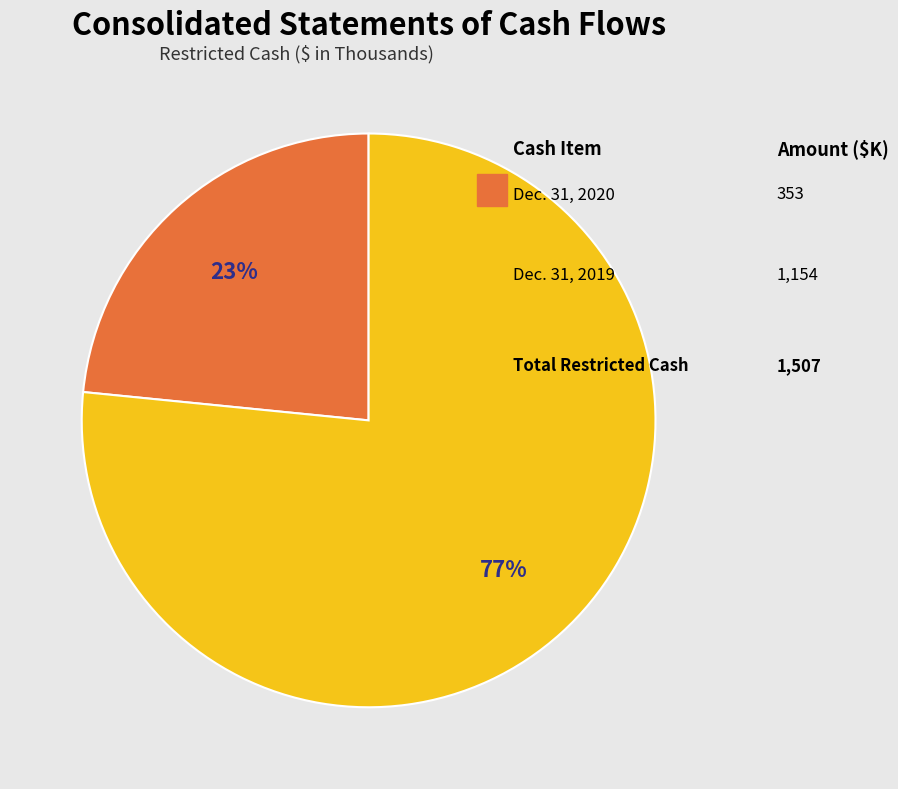

Is there a majority slice in this chart?

Yes